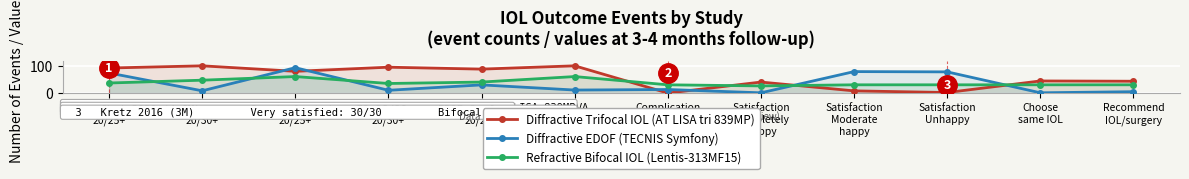

Which series has the largest total across all categories?

Diffractive Trifocal IOL (AT LISA tri 839MP)